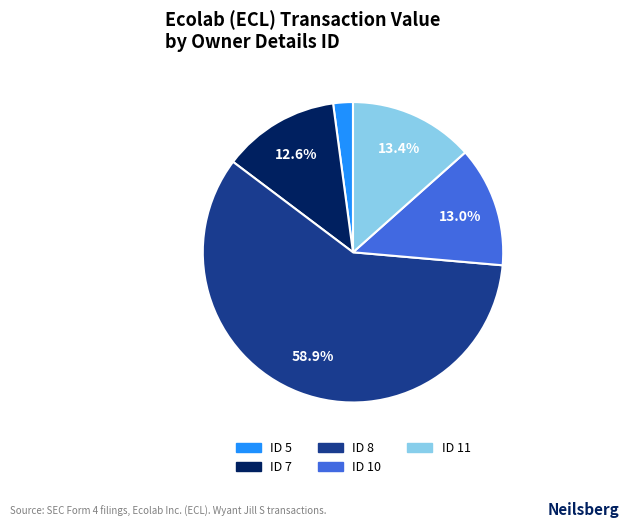

Is there any slice that represents more than half of the pie?

Yes